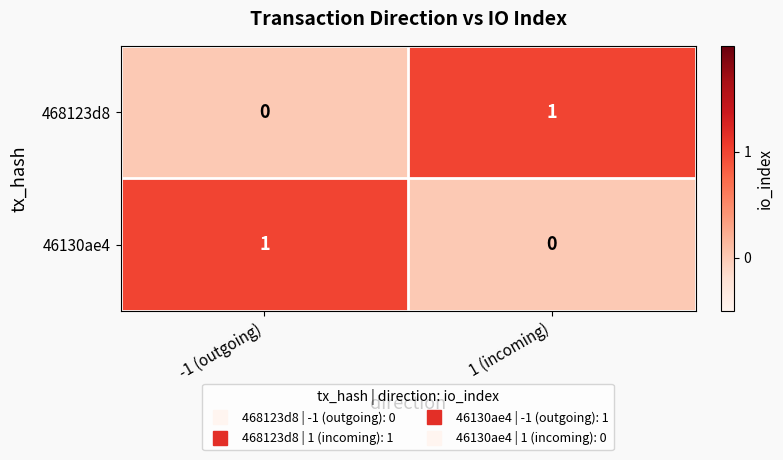

How many categories are shown in the chart?

2